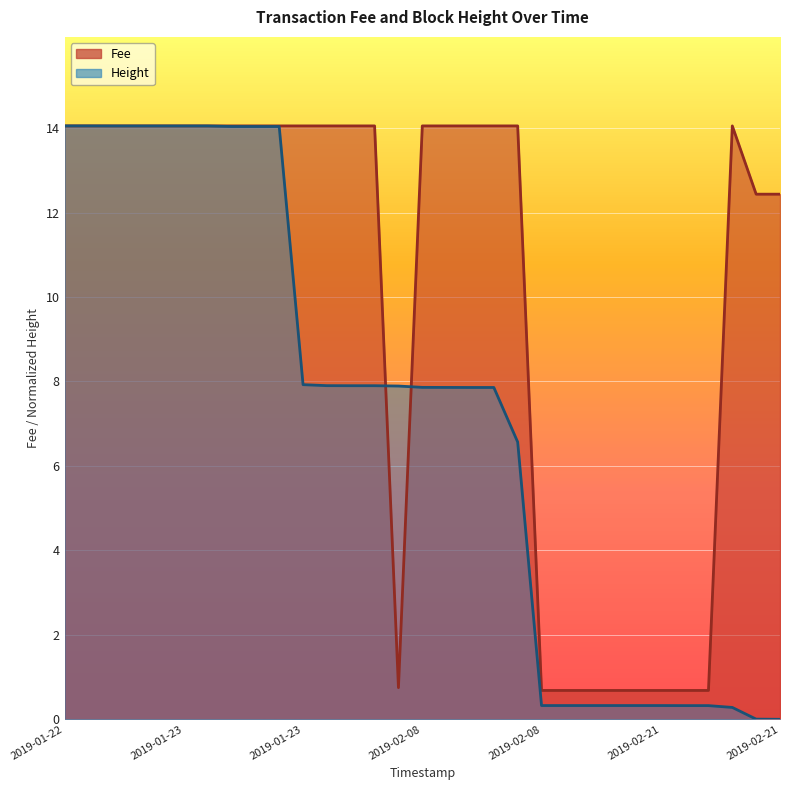

Is it true that Height equals 6.8 at 2019-01-23?

False